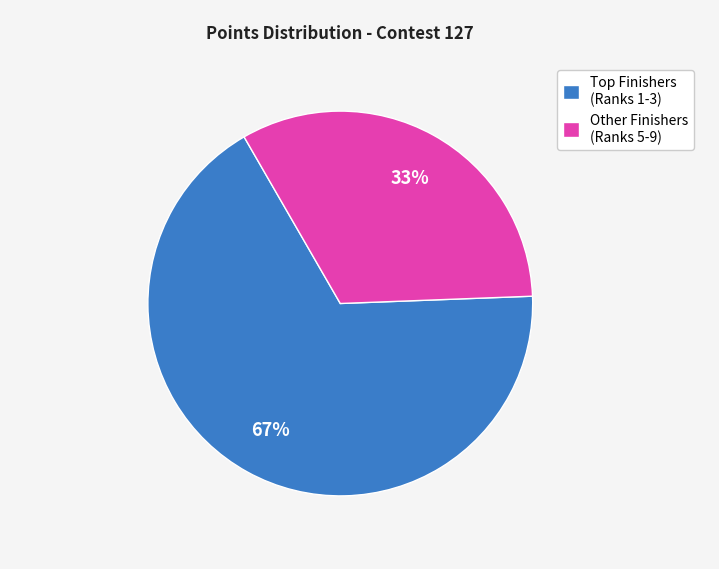

To the nearest percent, what is the average slice percentage?

50%